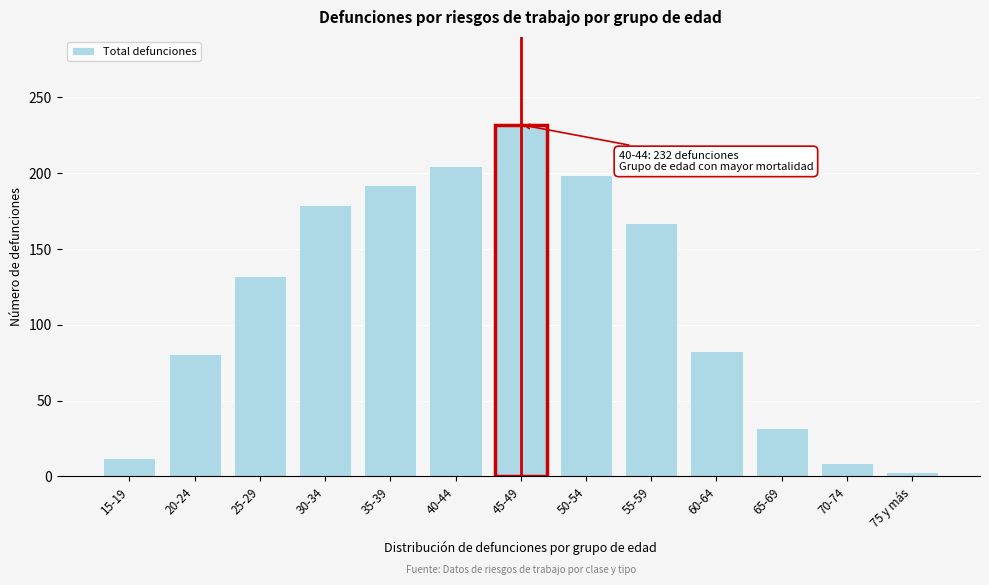

Reading left to right, what are all the values shown in this chart?

12	81	132	179	192	205	232	199	167	83	32	9	3